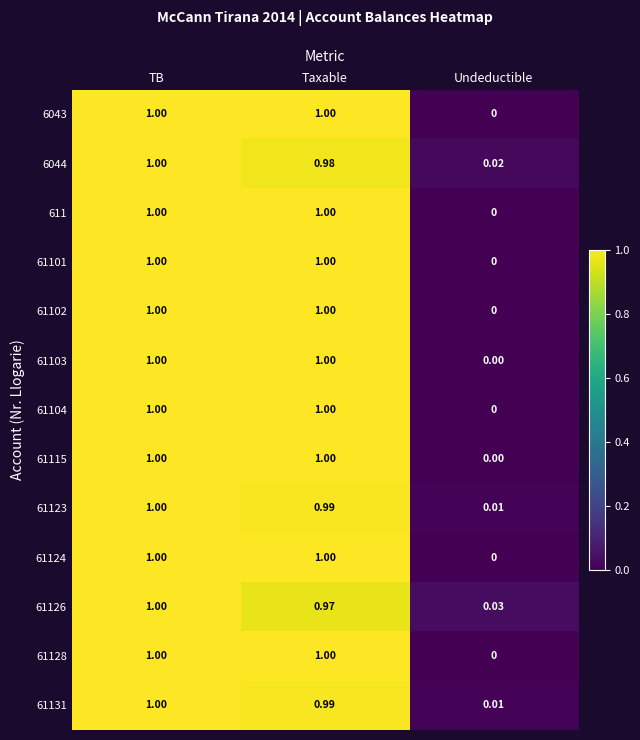

At which label does 61131 reach its peak?

TB